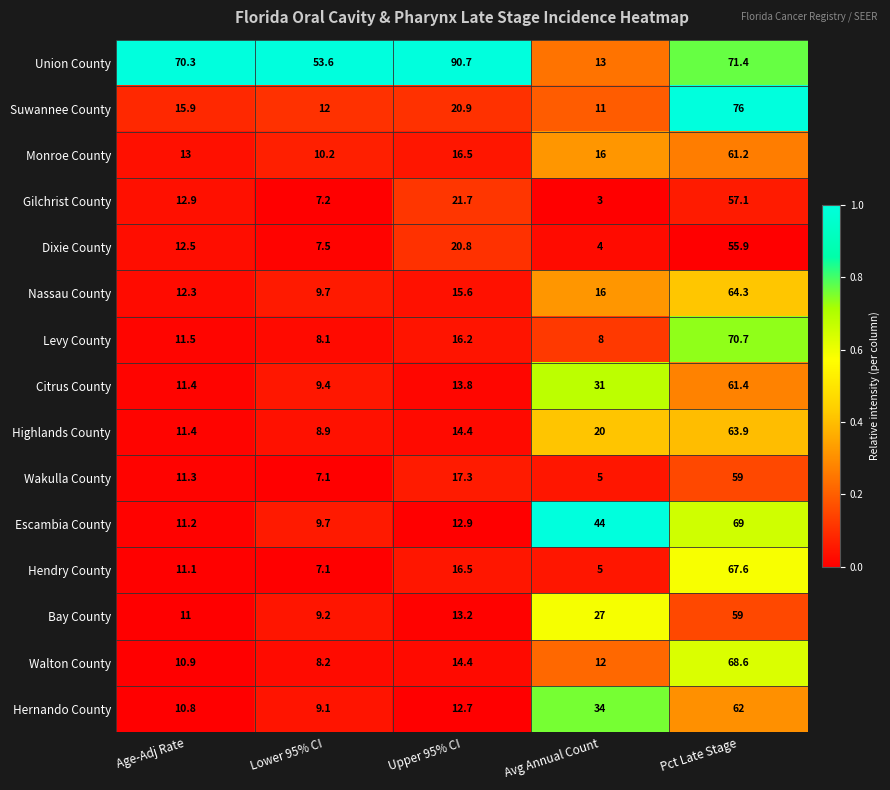

List the labels in order of Highlands County value, largest first.

Pct Late Stage, Avg Annual Count, Upper 95% CI, Age-Adj Rate, Lower 95% CI